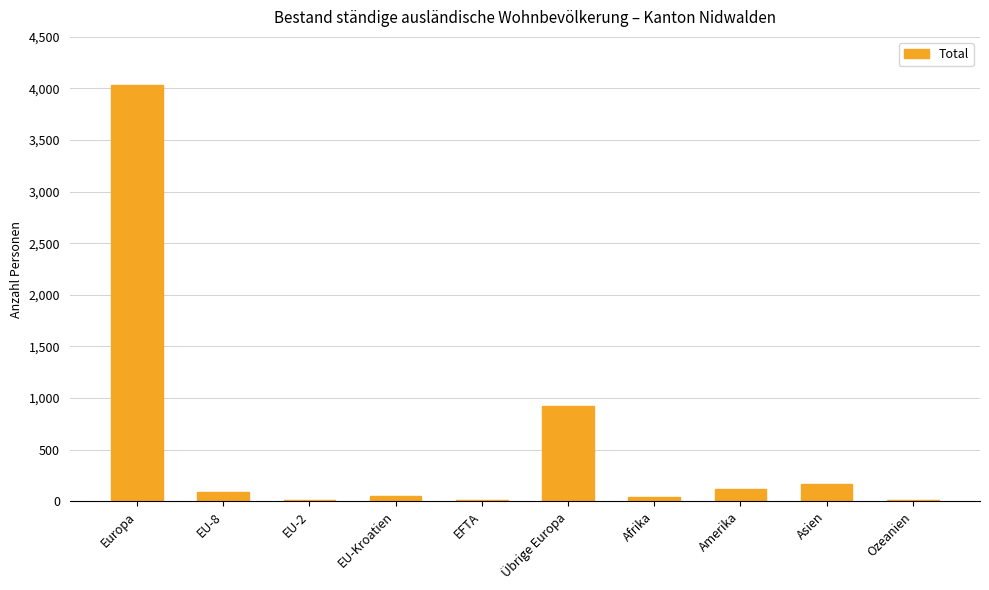

Which label corresponds to the largest value in the chart?

Europa